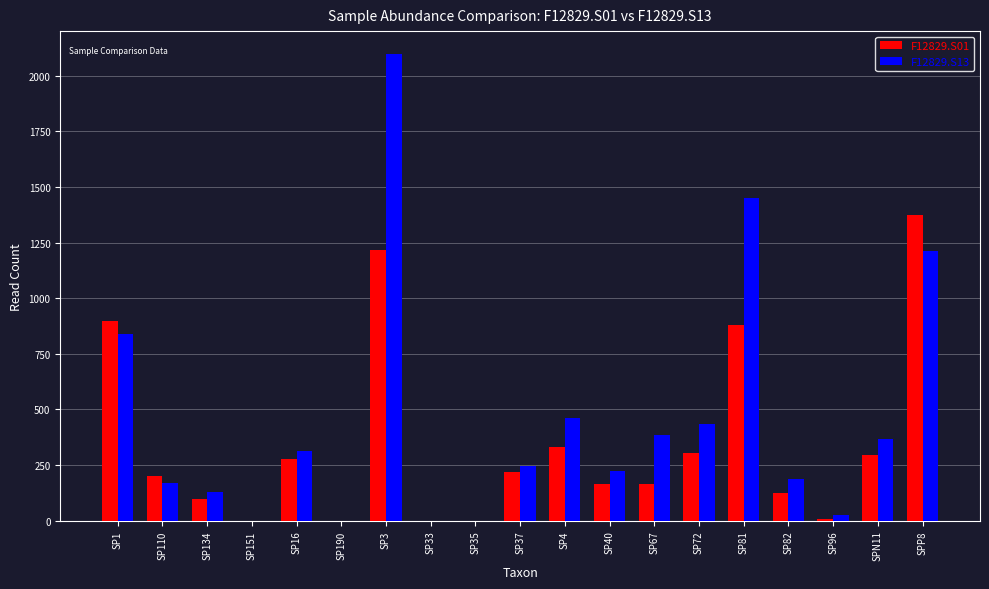

The value of F12829.S13 at SPP8 is 1212. True or false?

True